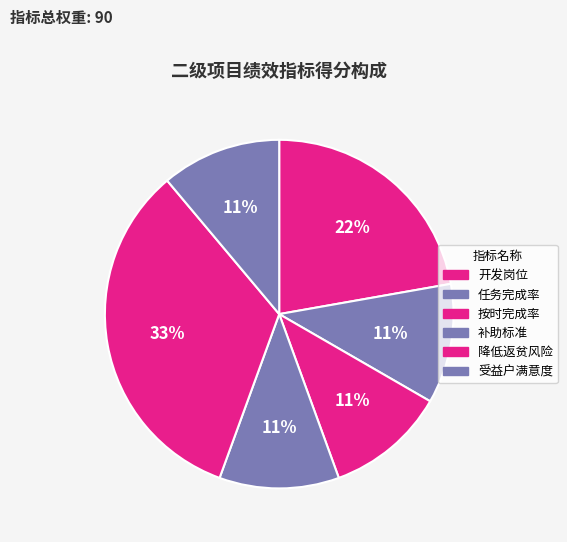

To the nearest percent, what is the difference between the largest and smallest slice percentages?

22%